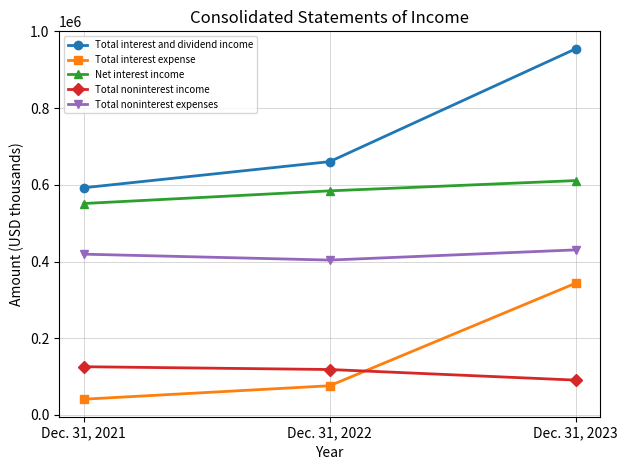

What is the difference between the Total noninterest expenses values at Dec. 31, 2023 and Dec. 31, 2022?

26569